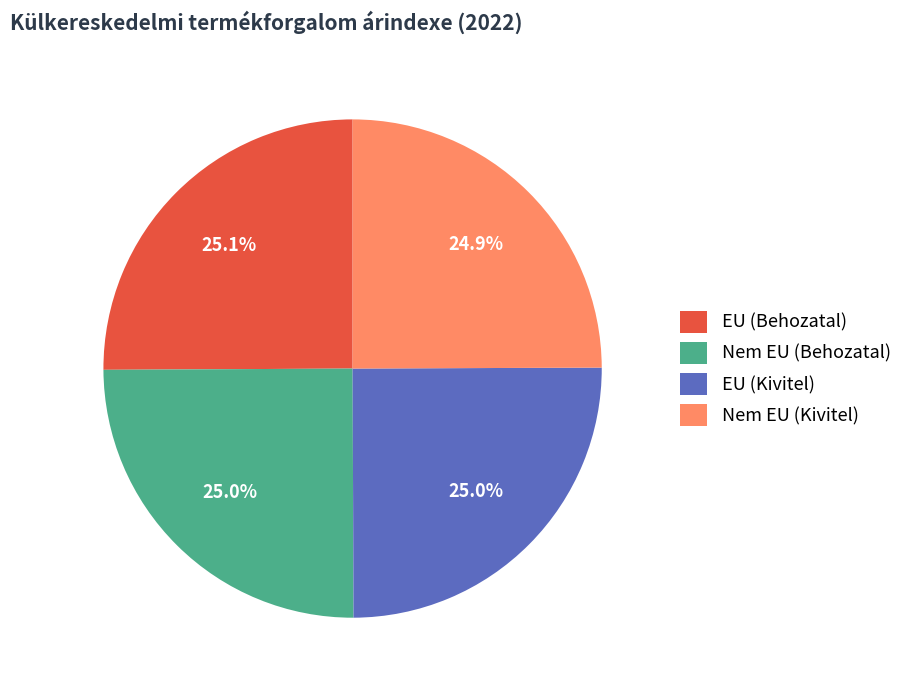

Is there any slice that represents more than half of the pie?

No